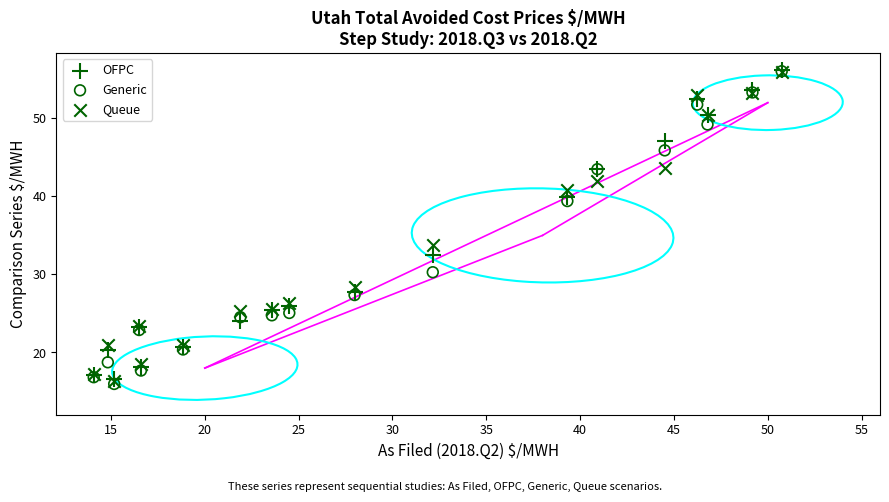

Across all series, what Y value is closest to 36?

33.7